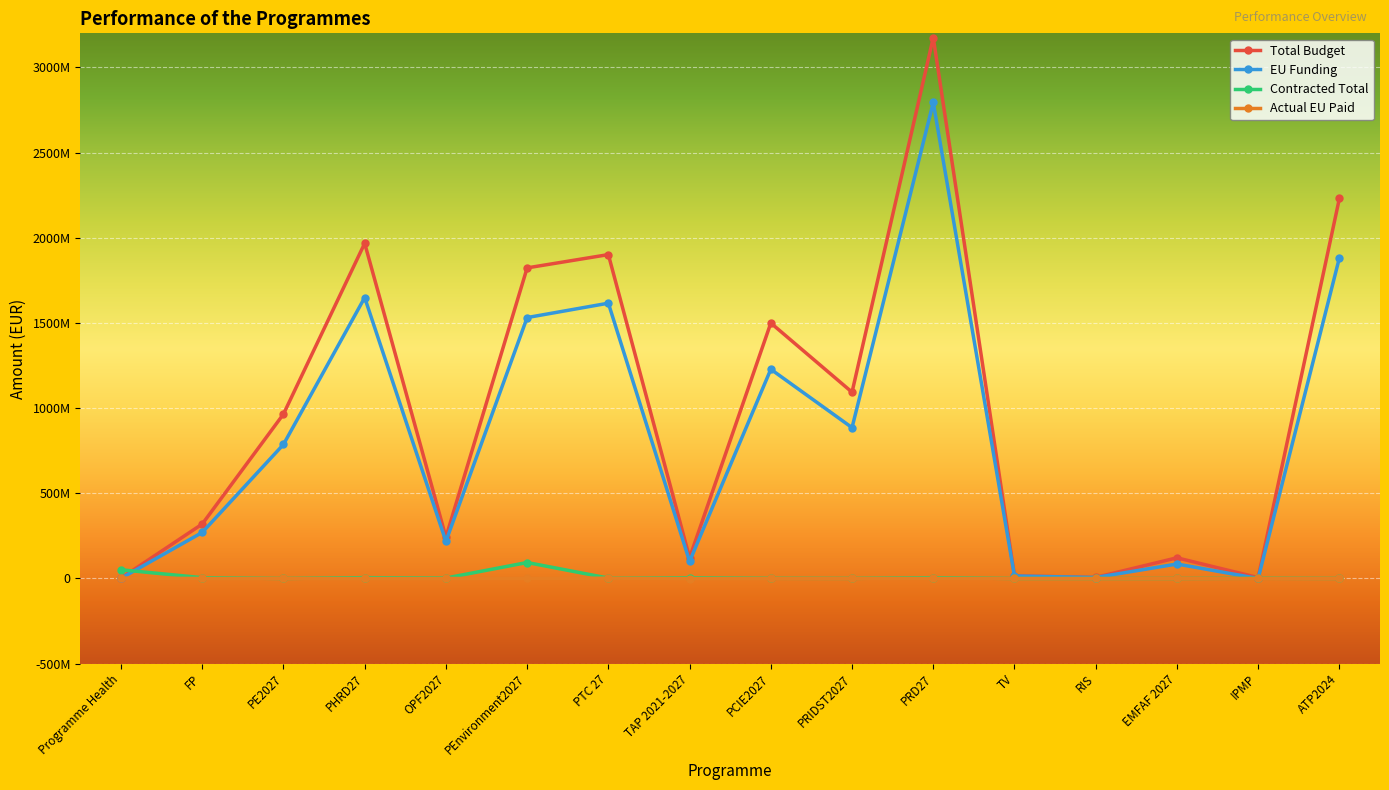

How many times do EU Funding and Contracted Total cross each other?

3